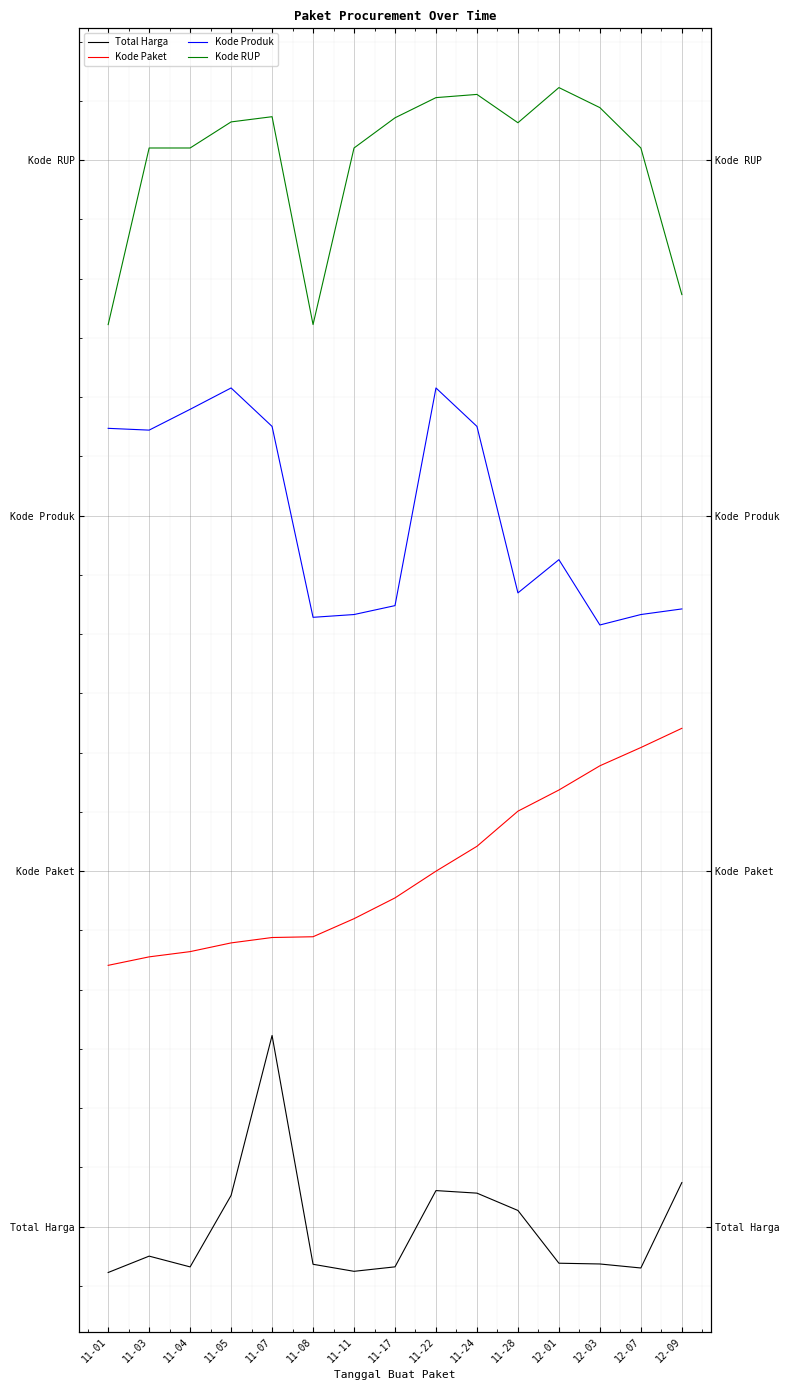

What is the spread (max minus min) of values at 11-24?

4.6